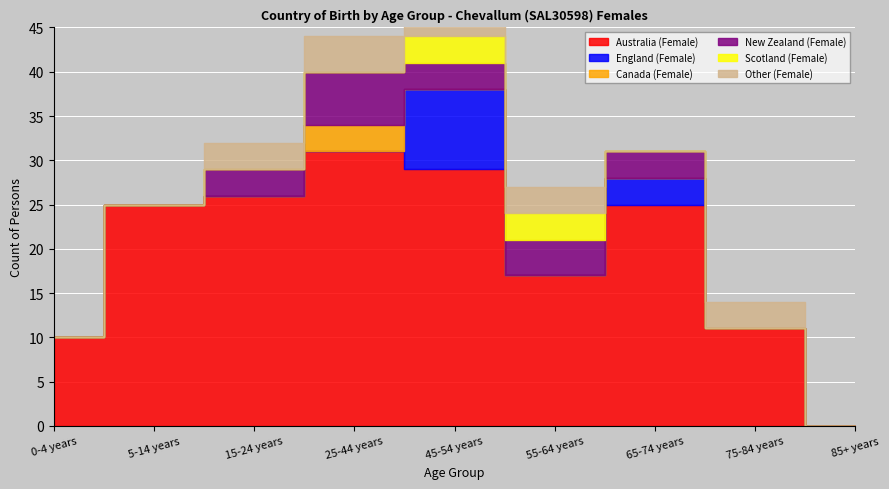

True or false: Scotland (Female) and New Zealand (Female) cross at least once.

False